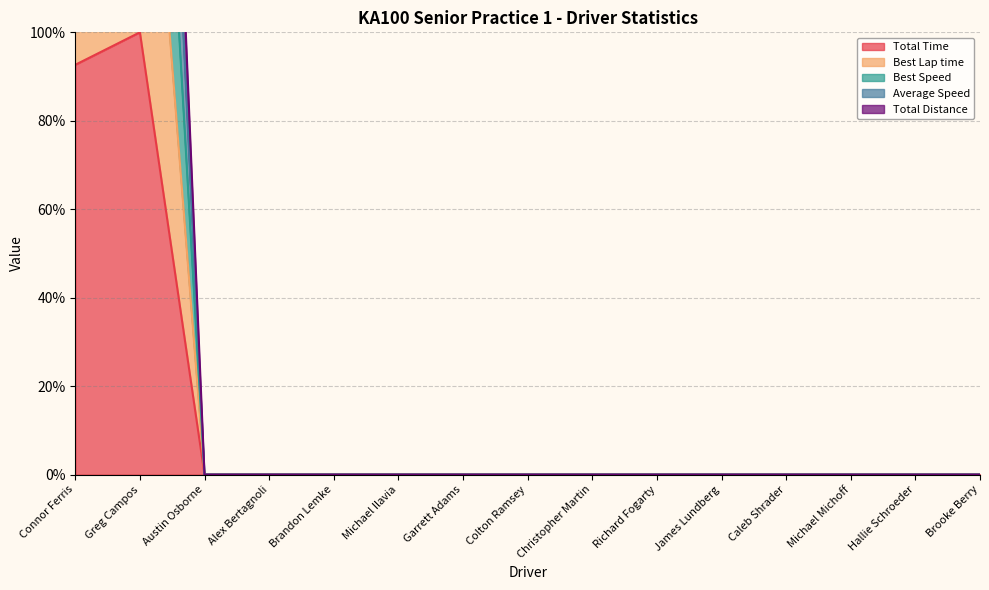

True or false: Average Speed and Best Speed intersect in this chart.

False